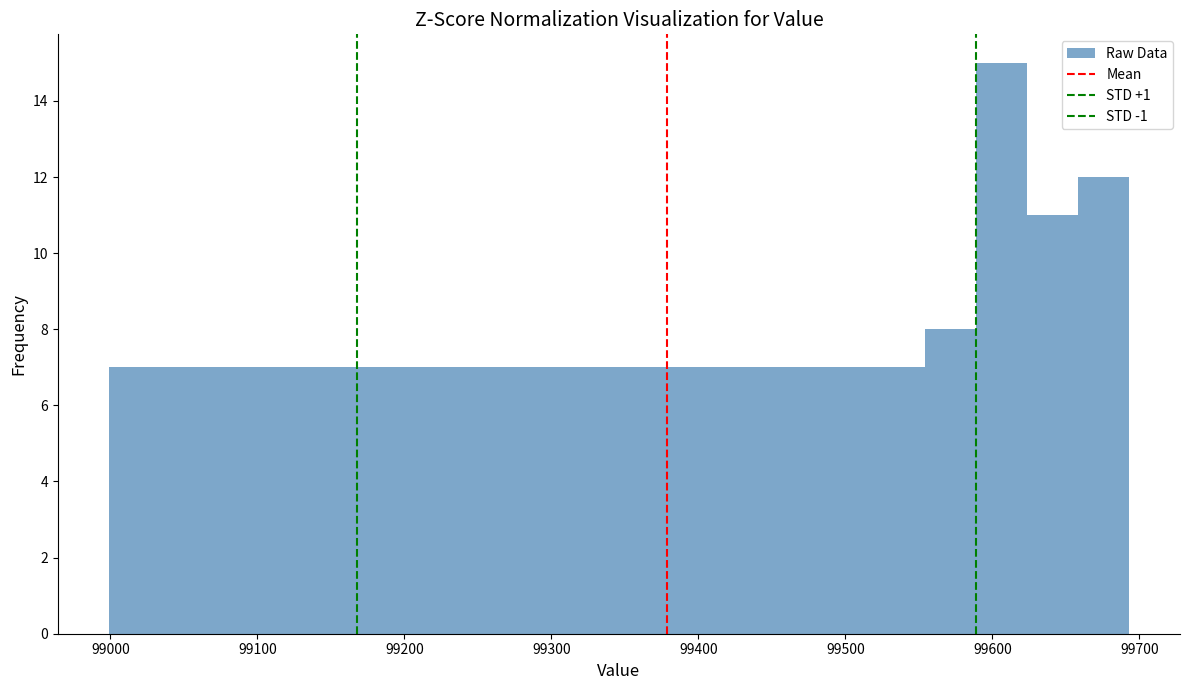

Around what value on the x-axis is the tallest bar? Give the approximate position of its centre, as read against the axis.

99610